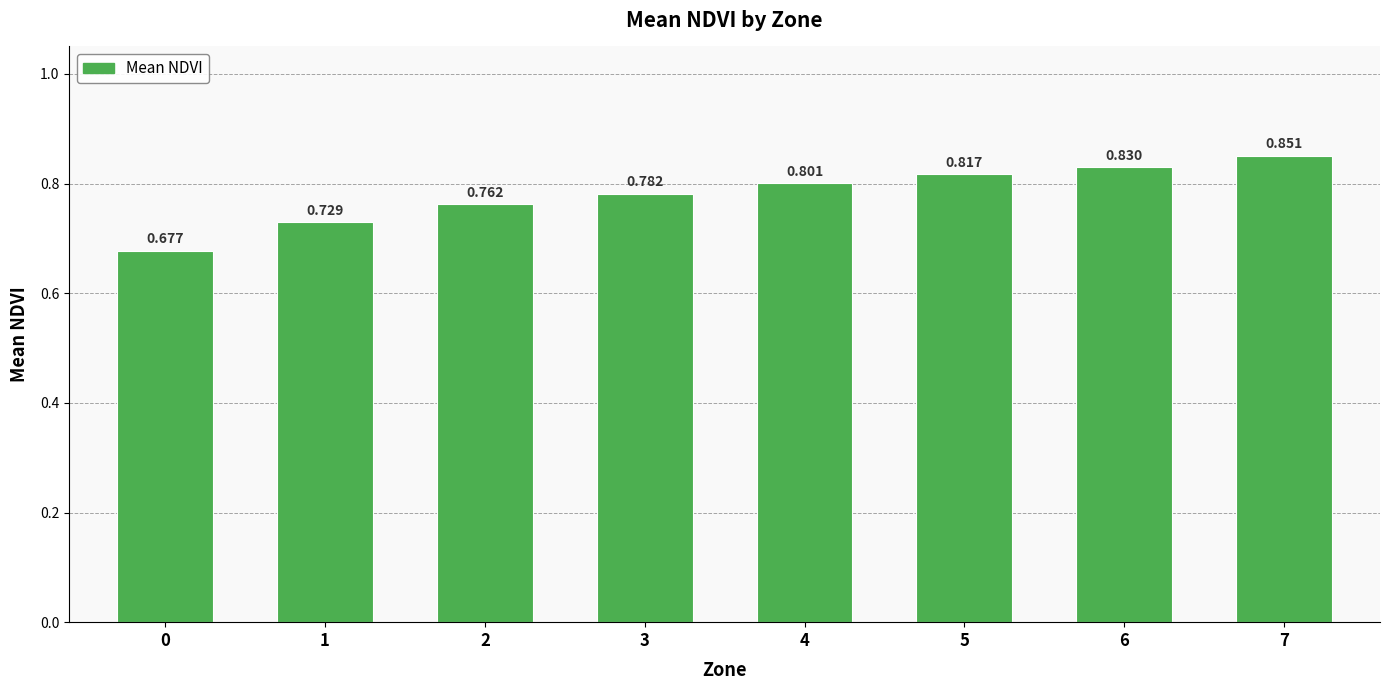

Rank the categories by value from lowest to highest.

0, 1, 2, 3, 4, 5, 6, 7